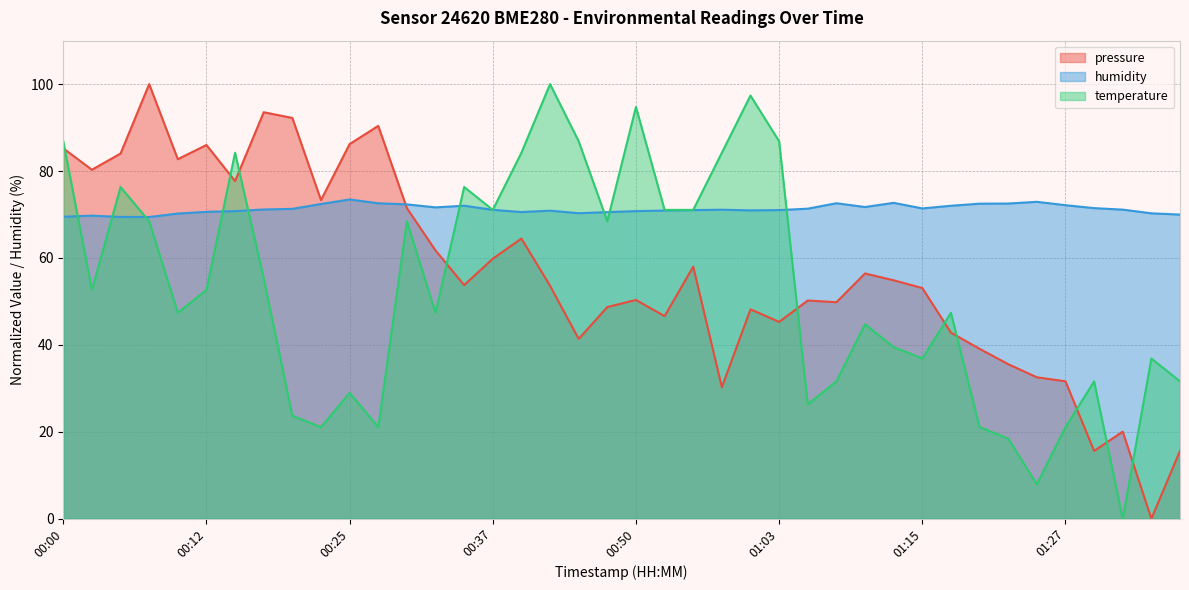

What is the spread (max minus min) of values at 01:30?

55.9